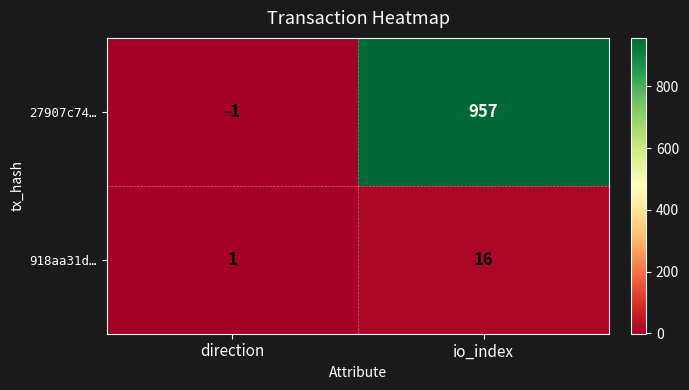

What is the difference between the highest and lowest values at direction?

2